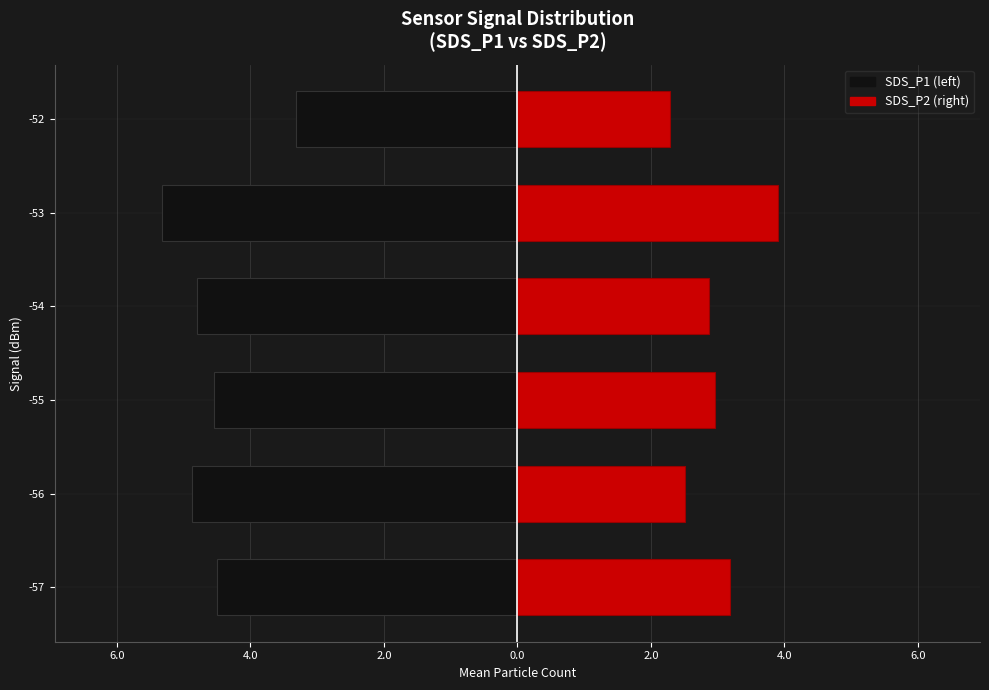

Which series has the widest spread of values?

SDS_P1